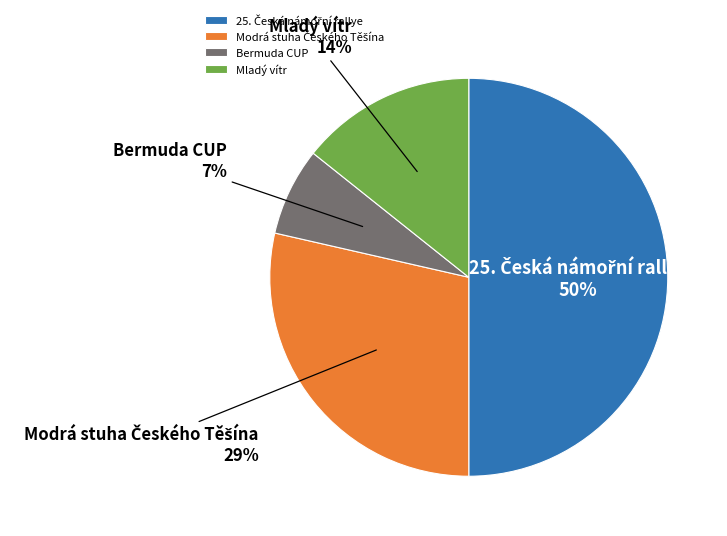

Is it true that Bermuda CUP is 7% of the pie?

True